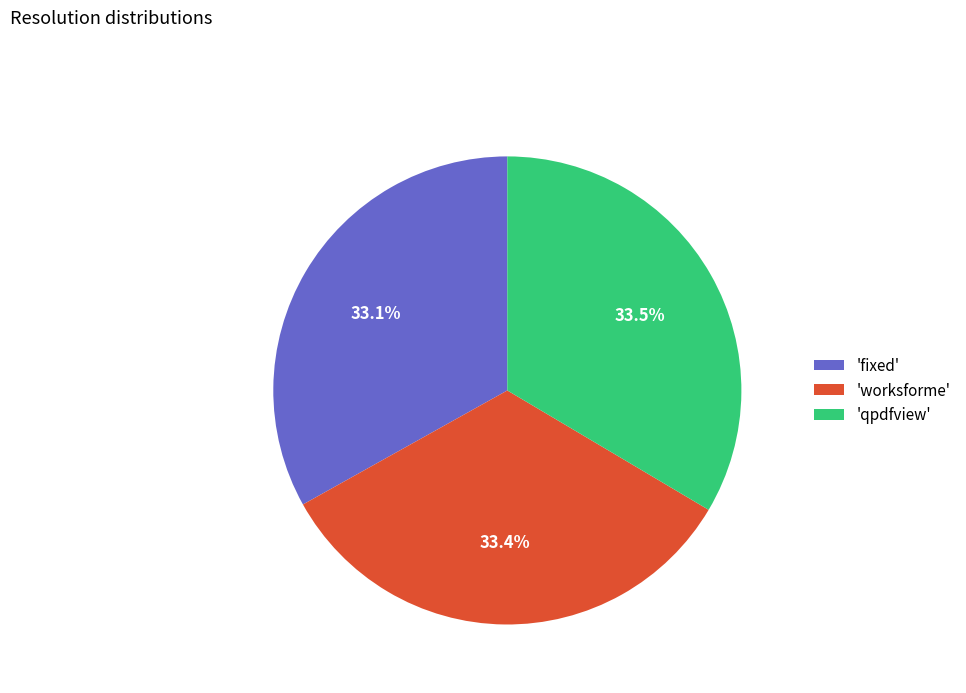

What is the ratio of the value at 'worksforme' to the value at 'qpdfview'?

1.0